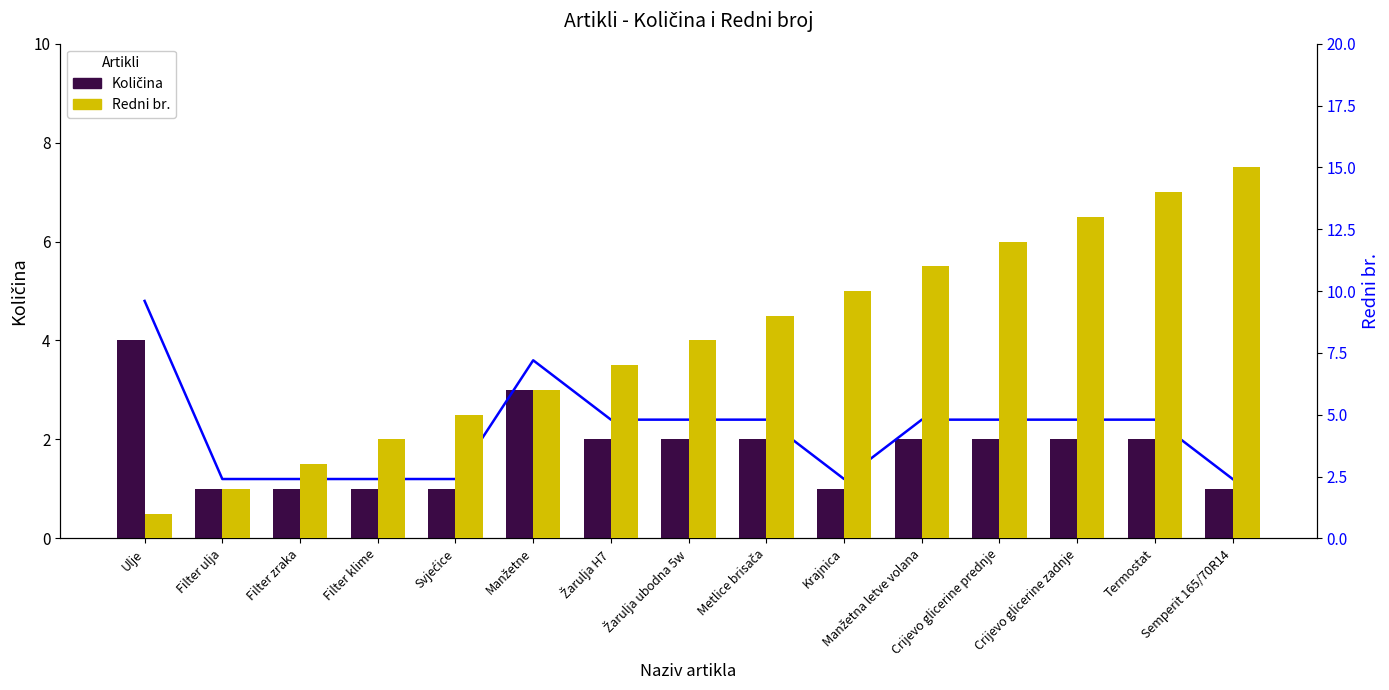

Which has a higher value, Svjećice or Crijevo glicerine prednje?

Crijevo glicerine prednje